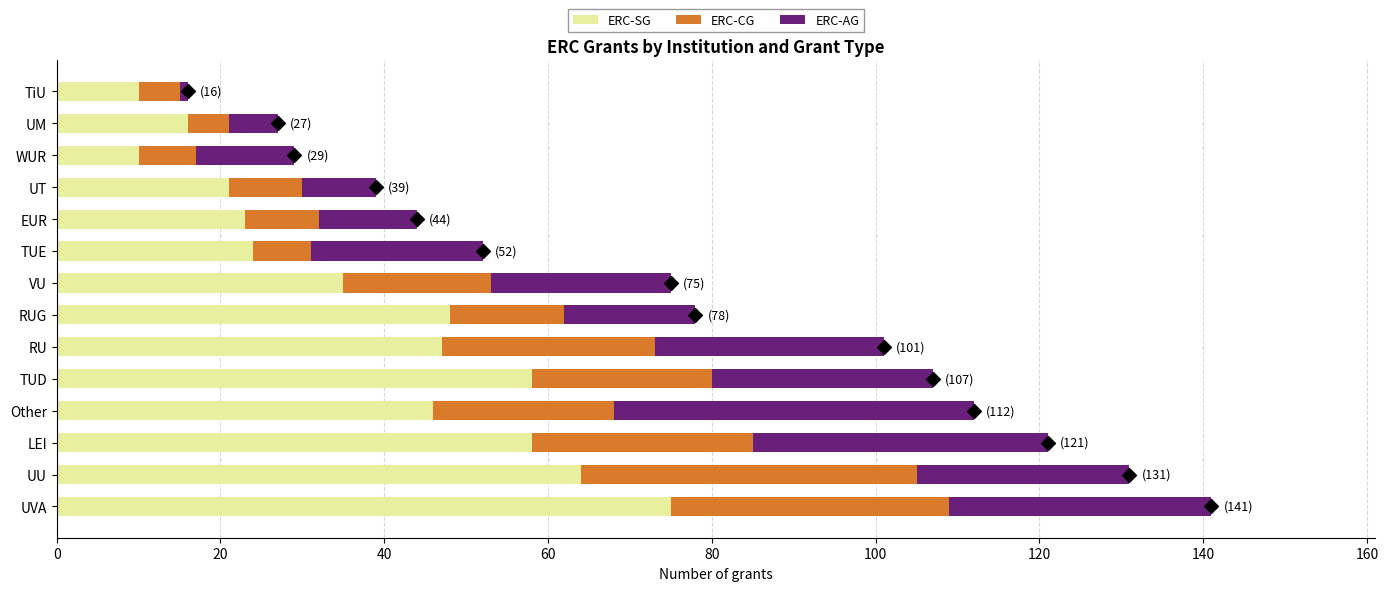

At how many categories does at least one series exceed 19?

11